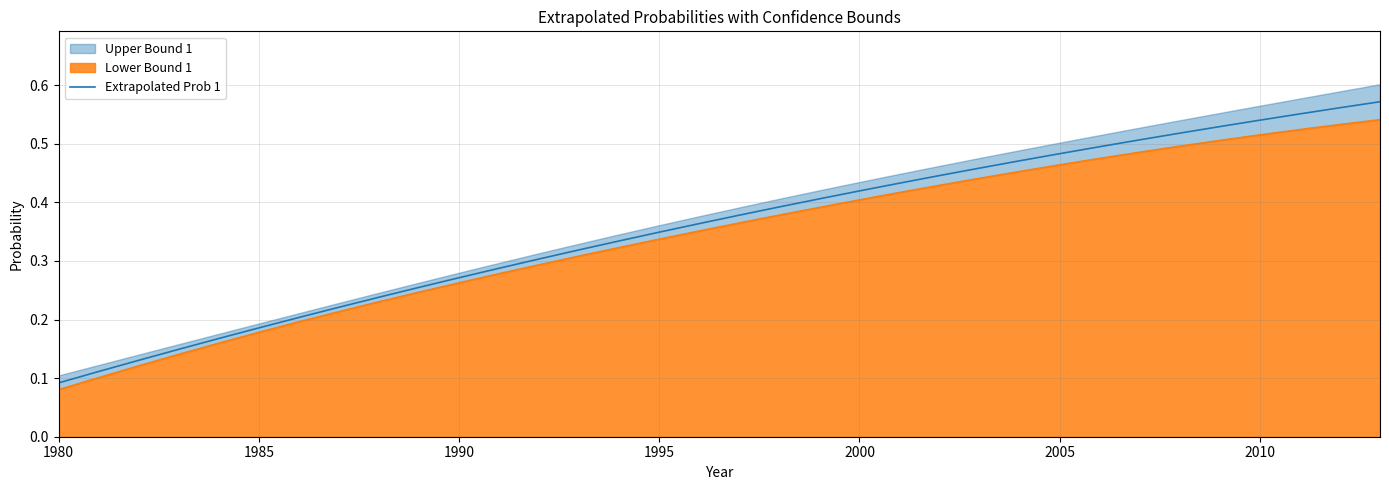

True or false: the data has more than 2 interior local peaks.

False